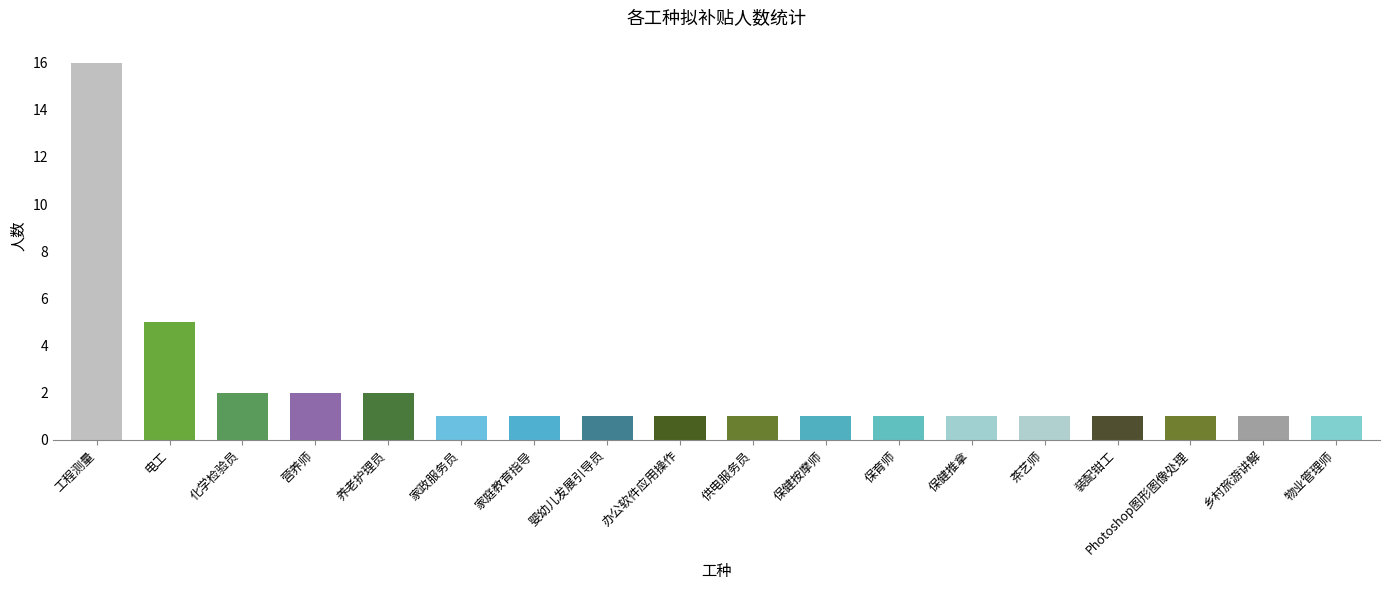

Which has a higher value, 电工 or 保健推拿?

电工